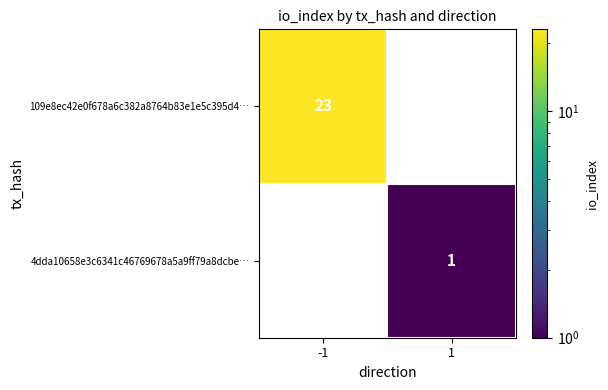

What is the maximum value shown in the chart?

23.0